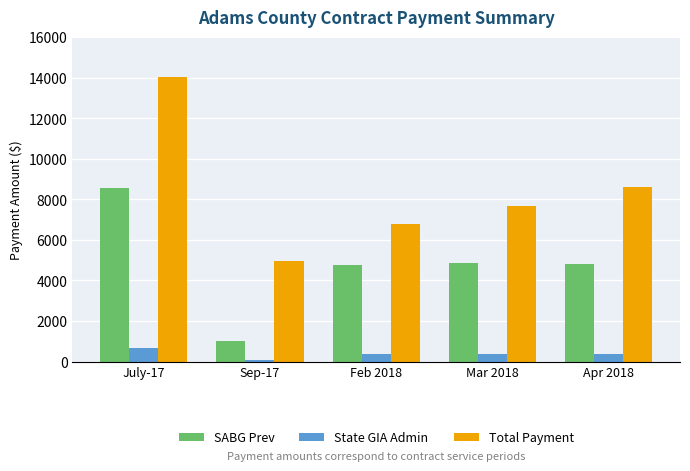

What are all the series names shown in the legend?

SABG Prev, State GIA Admin, Total Payment